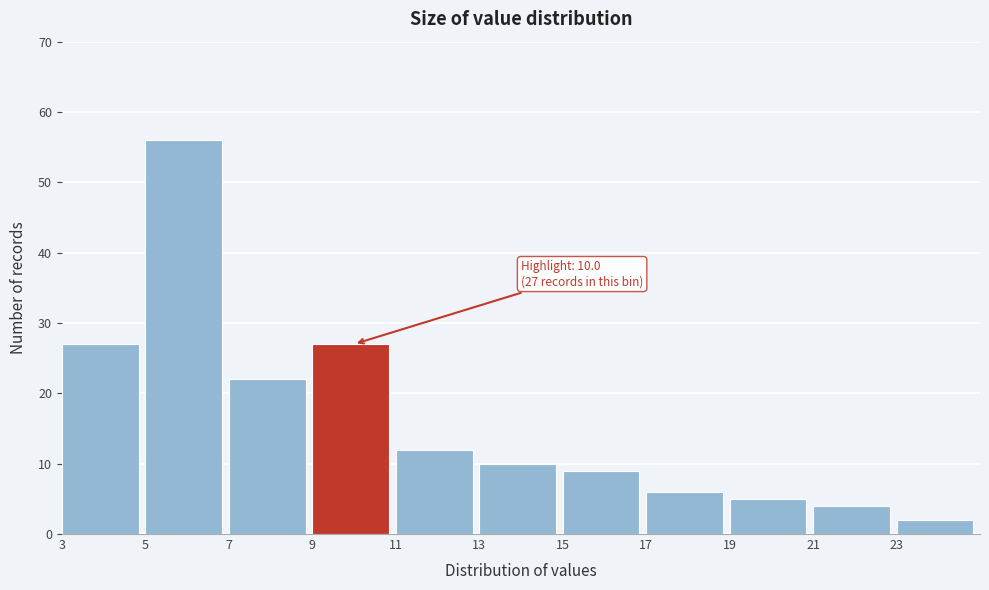

Which range on the x-axis has the tallest bar?

5 to 7